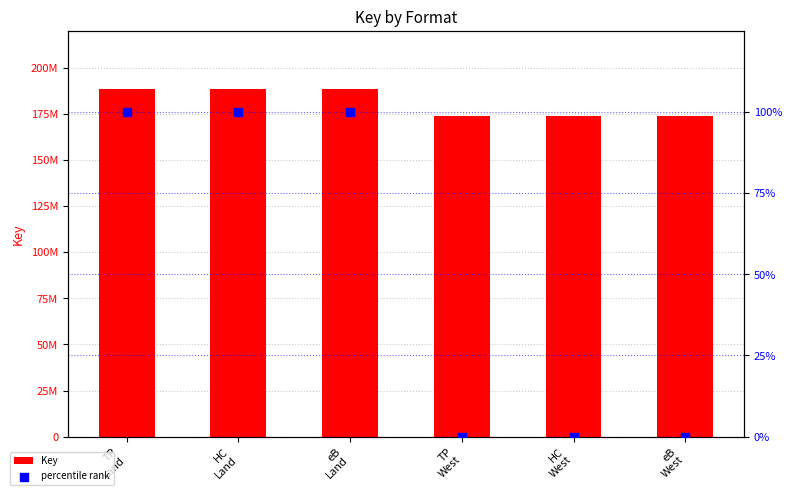

Which series reaches the maximum Y coordinate?

Key